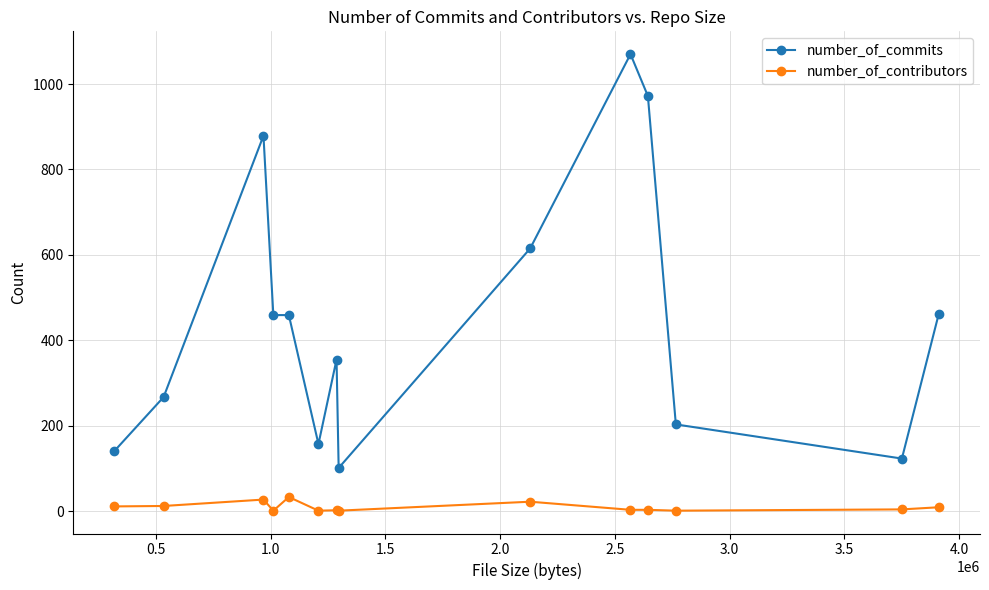

Which series has the widest spread of values?

number_of_commits